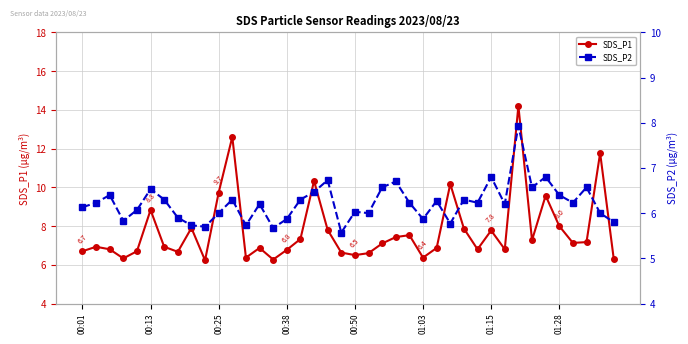

What is the value of the SDS_P1 point at the 15th from the left?

6.3